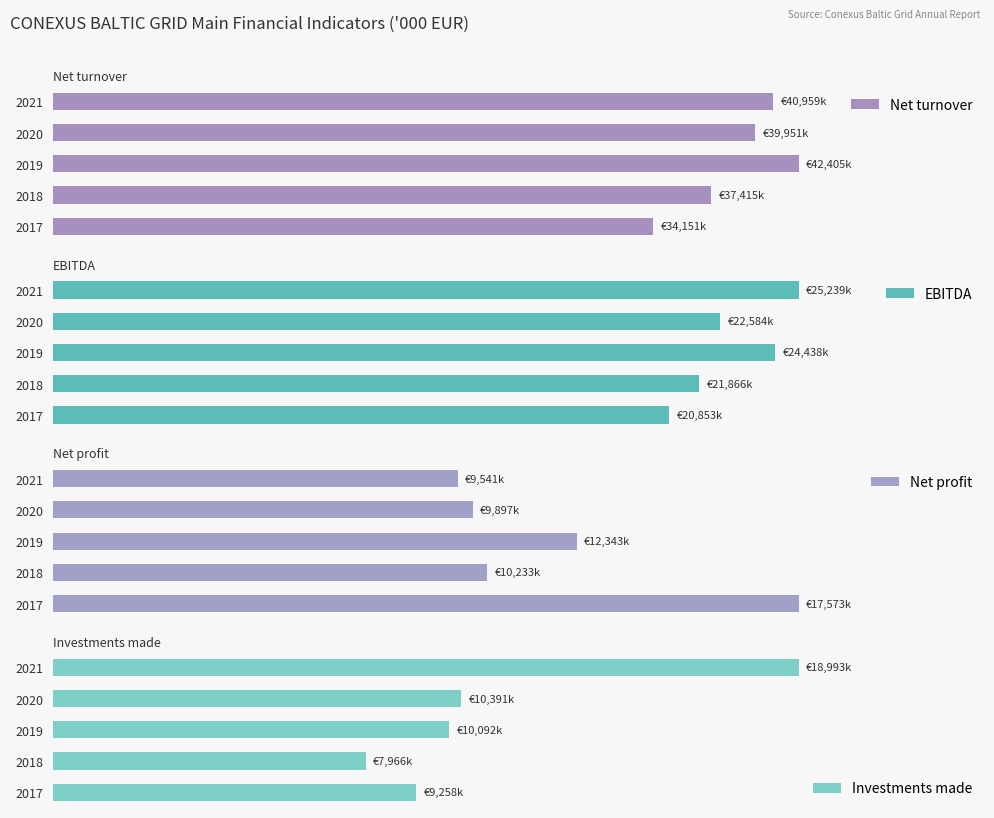

Reading left to right, transcribe all the data shown in this chart.

Net turnover: 34150.7	37415.4	42405.2	39950.6	40958.9
EBITDA: 20853.4	21865.6	24437.6	22583.5	25239.3
Net profit: 17572.6	10233.1	12343.2	9896.6	9541.5
Investments made: 9258.0	7965.7	10092.3	10391.3	18992.7